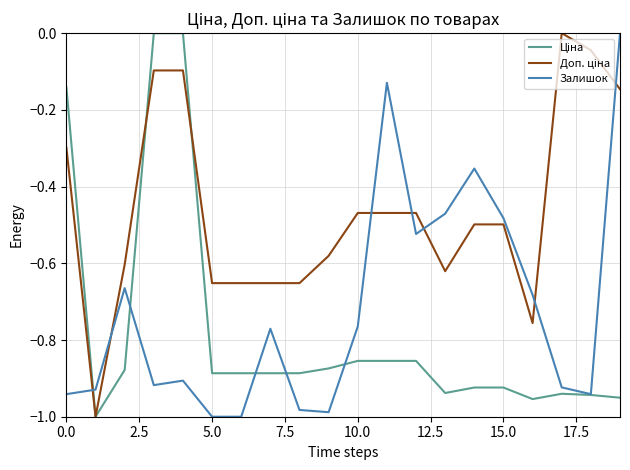

Reading right to left, what are all the values shown in this chart?

Ціна: -1.0	-0.9	-0.9	-1.0	-0.9	-0.9	-0.9	-0.9	-0.9	-0.9	-0.9	-0.9	-0.9	-0.9	-0.9	0.0	0.0	-0.9	-1.0	-0.1
Доп. ціна: -0.1	-0.0	0.0	-0.8	-0.5	-0.5	-0.6	-0.5	-0.5	-0.5	-0.6	-0.7	-0.7	-0.7	-0.7	-0.1	-0.1	-0.6	-1.0	-0.3
Залишок: 0.0	-0.9	-0.9	-0.7	-0.5	-0.4	-0.5	-0.5	-0.1	-0.8	-1.0	-1.0	-0.8	-1.0	-1.0	-0.9	-0.9	-0.7	-0.9	-0.9